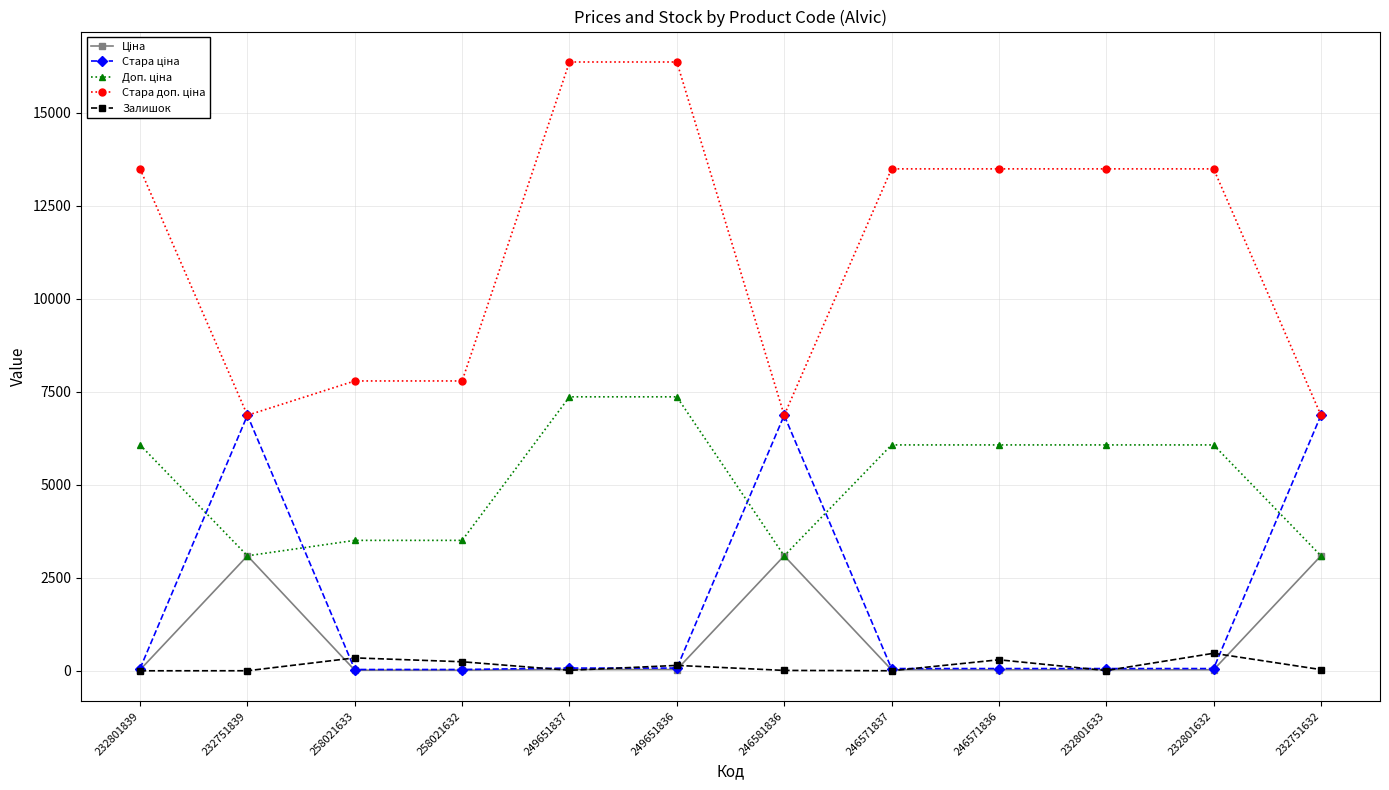

Does the chart have visible grid lines?

Yes